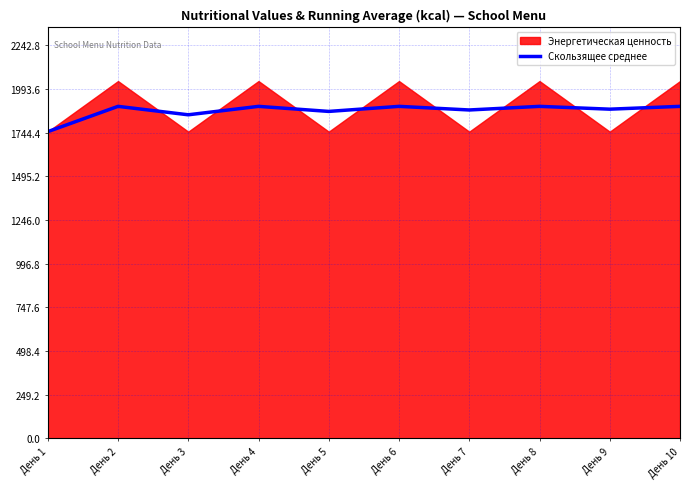

List the labels in order of value, largest first.

День 10, День 2, День 4, День 6, День 8, День 9, День 7, День 5, День 3, День 1